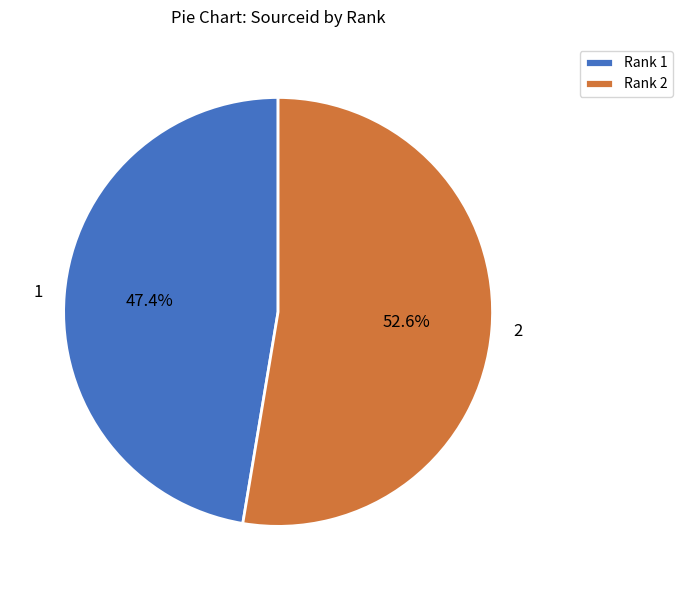

How many segments does this pie chart have?

2